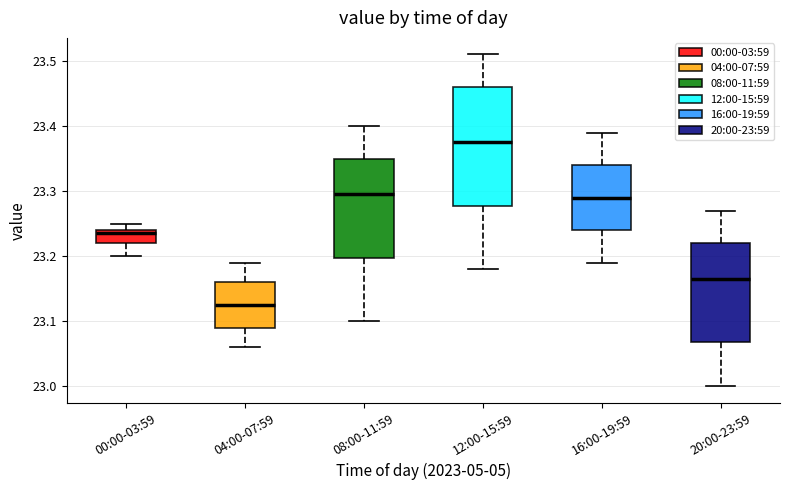

Where is the upper edge of the box for 16:00-19:59 on the y-axis? The values are not printed on the chart, so give them approximately, as read against the axis.

23.34